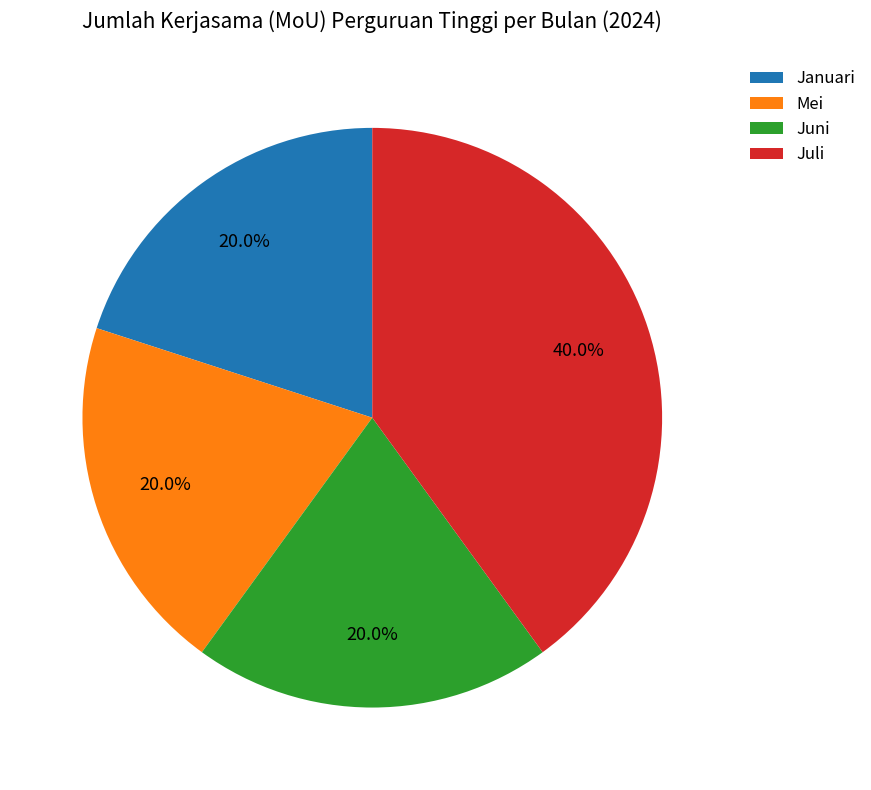

Combined, what portion of the pie is Juli and Juni?

60.0%